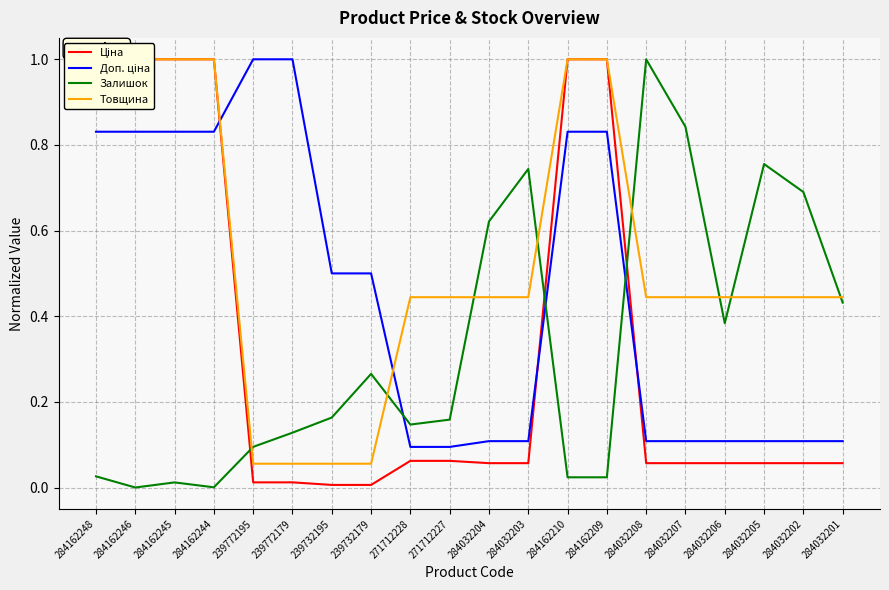

Rank the series at 271712227 from lowest to highest value.

Ціна, Доп. ціна, Залишок, Товщина